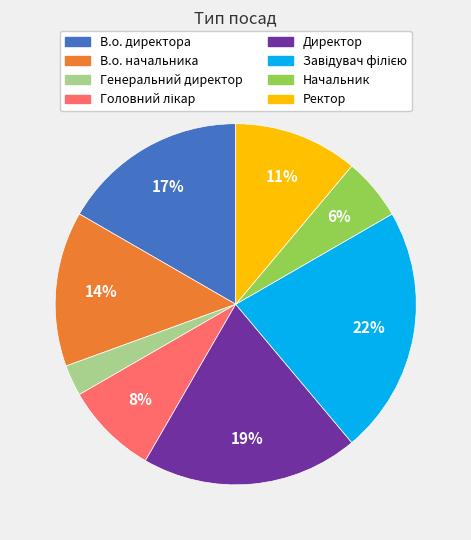

To the nearest percent, what is the average slice percentage?

12%